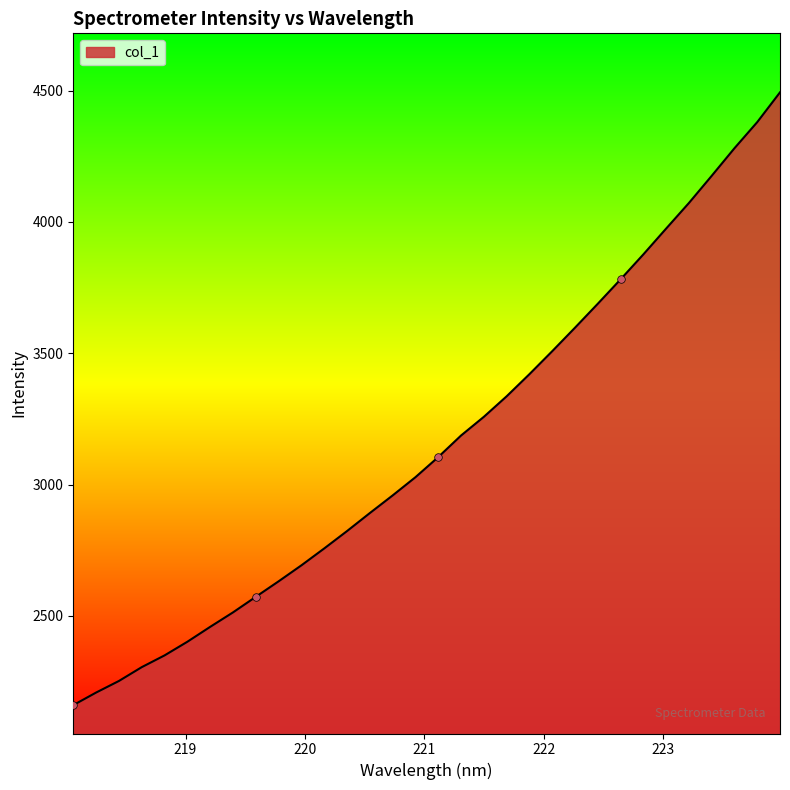

What is the difference between the maximum and minimum values?

2332.5